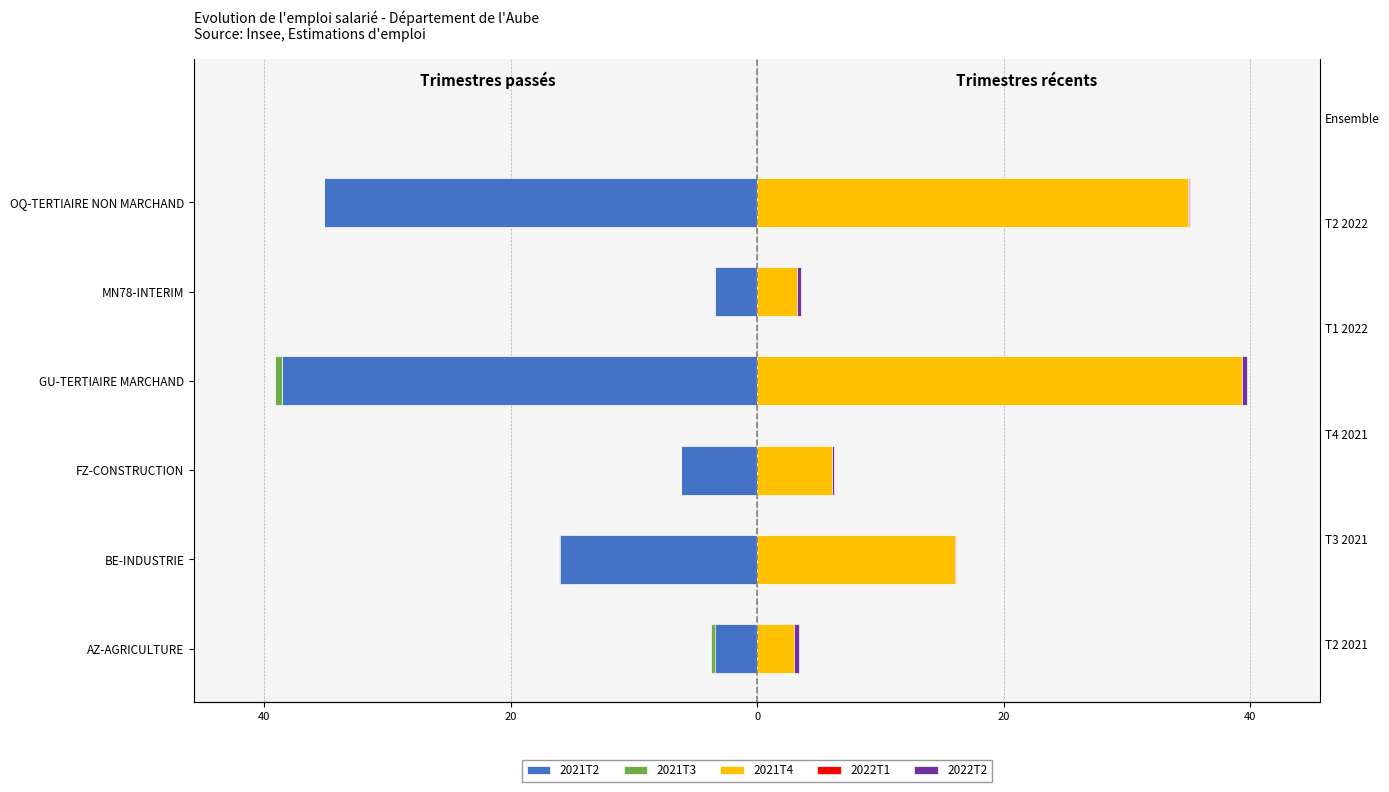

Which has a higher value, FZ-CONSTRUCTION or BE-INDUSTRIE?

FZ-CONSTRUCTION